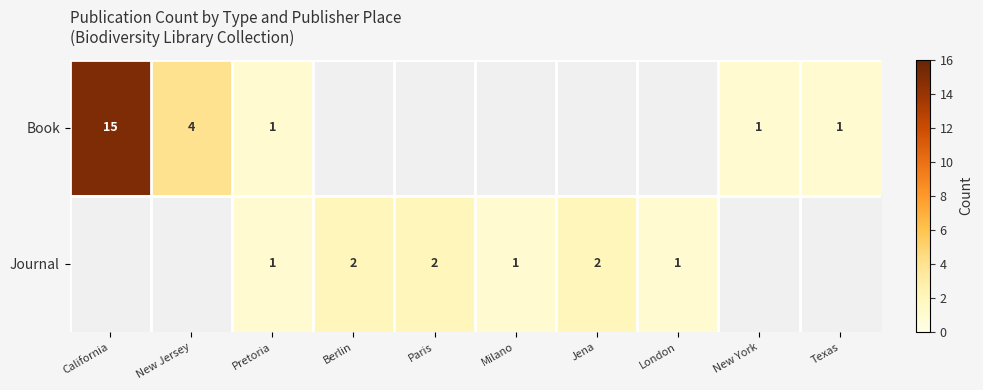

Is the value of Journal at Paris greater than the value of Book at New Jersey?

No